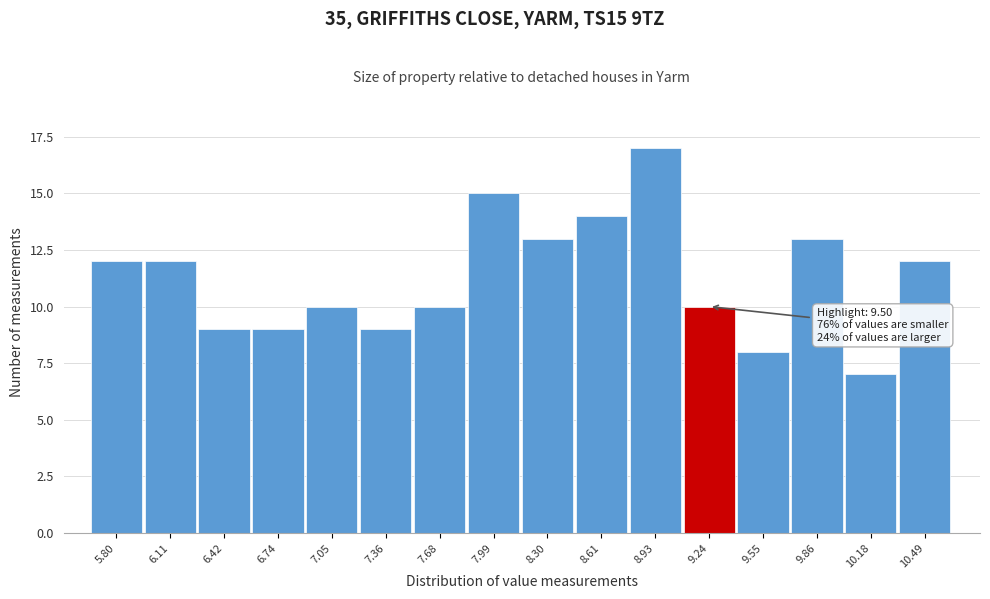

Reading left to right, extract all data points from this chart.

5.80=12	6.11=12	6.42=9	6.74=9	7.05=10	7.36=9	7.68=10	7.99=15	8.30=13	8.61=14	8.93=17	9.24=10	9.55=8	9.86=13	10.18=7	10.49=12